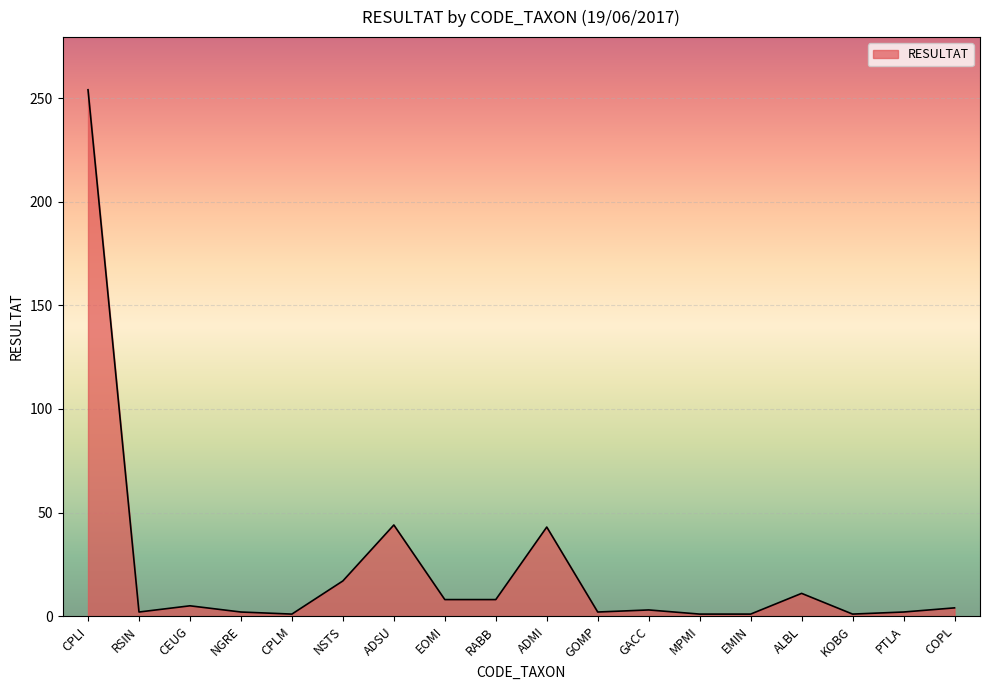

Which category has the highest value across all series?

CPLI